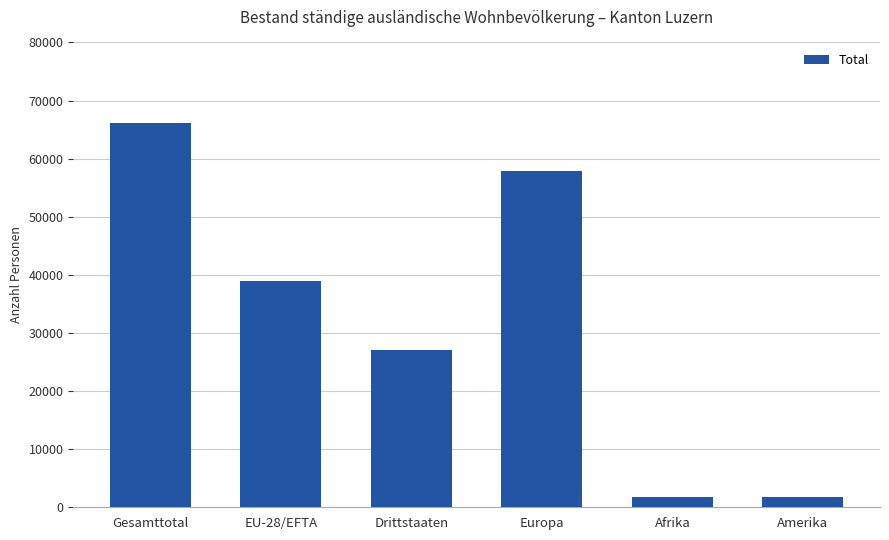

What is the label of the 4th bar from the left?

Europa